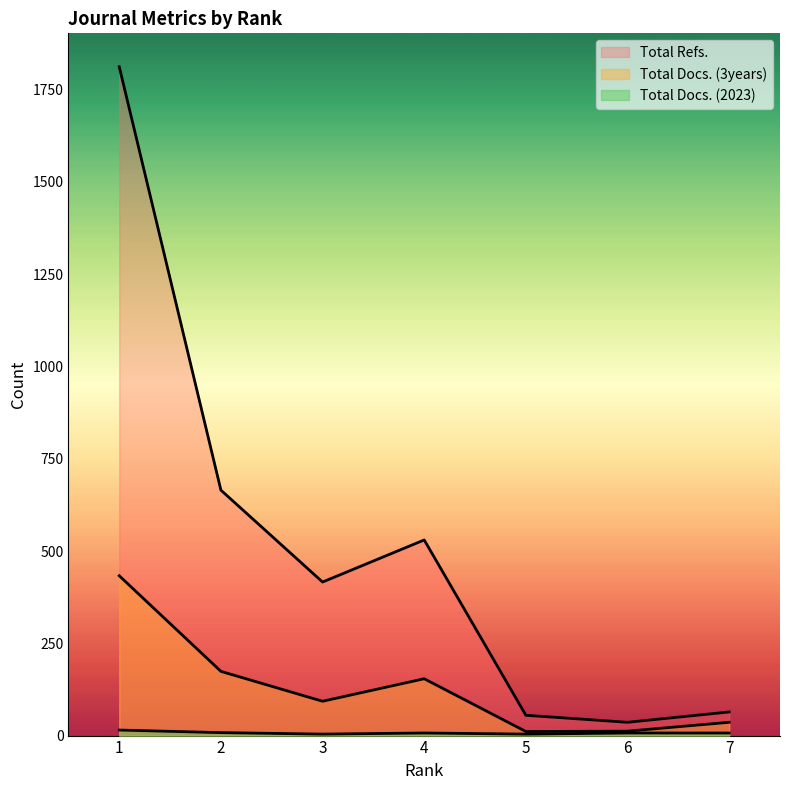

At how many categories does at least one series exceed 335?

4